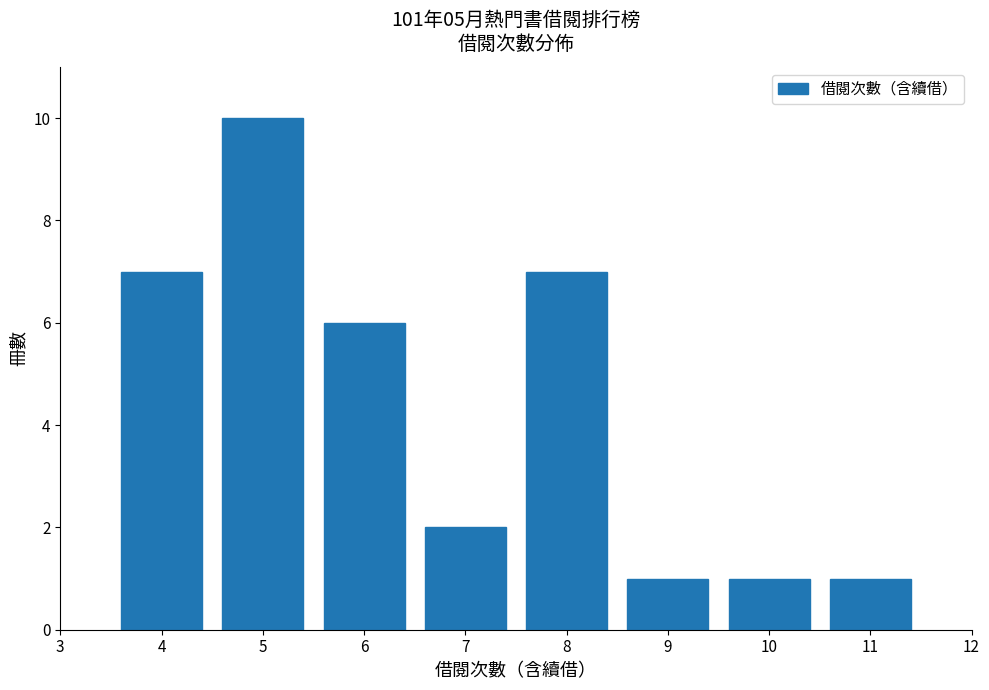

Reading left to right, list every bar in this chart as the range it spans on the x-axis followed by its height. The values are not printed on the chart, so give them approximately, as read against the axis.

3.5 to 4.5: 7
4.5 to 5.5: 10
5.5 to 6.5: 6
6.5 to 7.5: 2
7.5 to 8.5: 7
8.5 to 9.5: 1
9.5 to 10.5: 1
10.5 to 11.5: 1